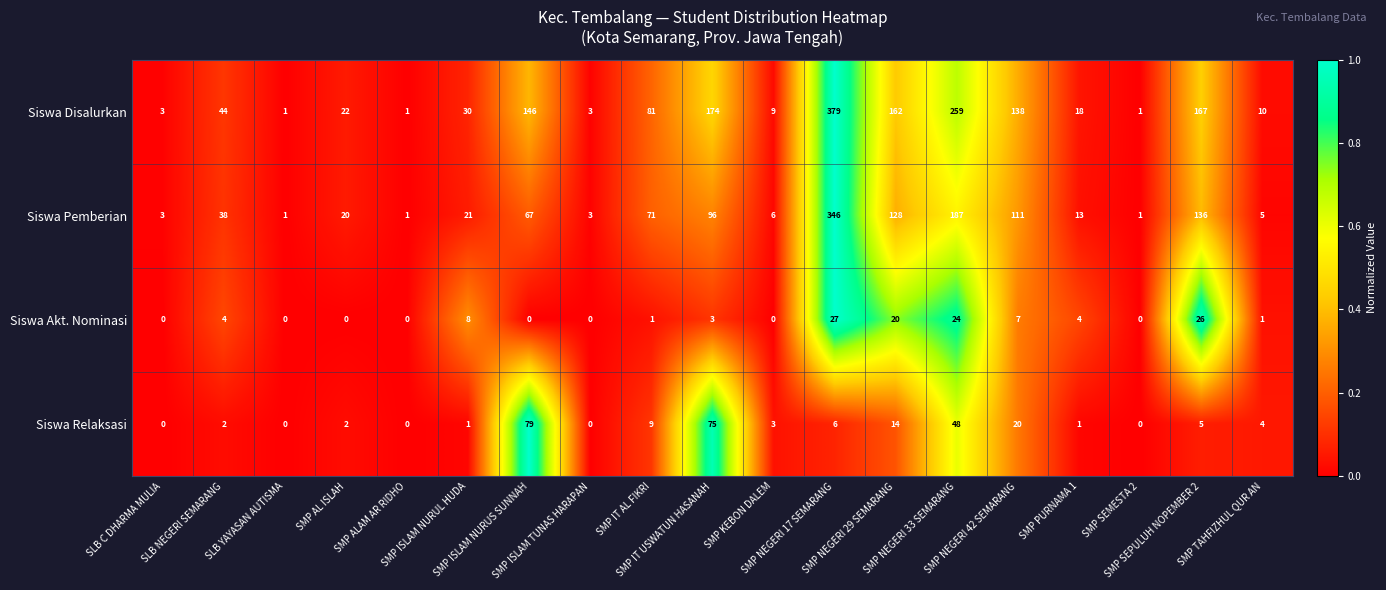

What is the average value of the Siswa Akt. Nominasi series?

7